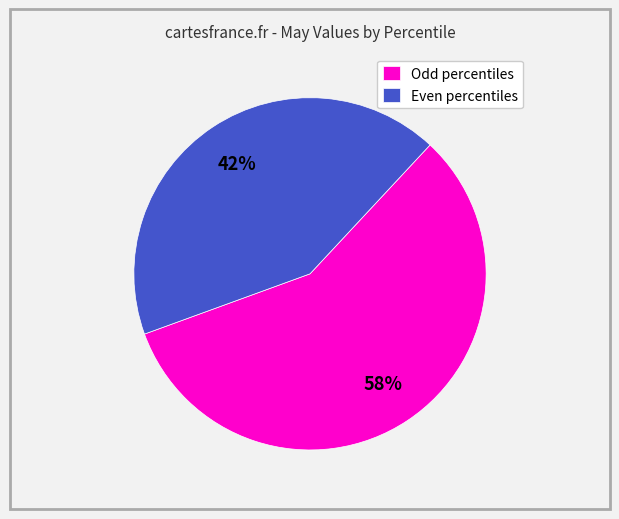

Combined, do Even percentiles and Odd percentiles account for over 50%?

Yes